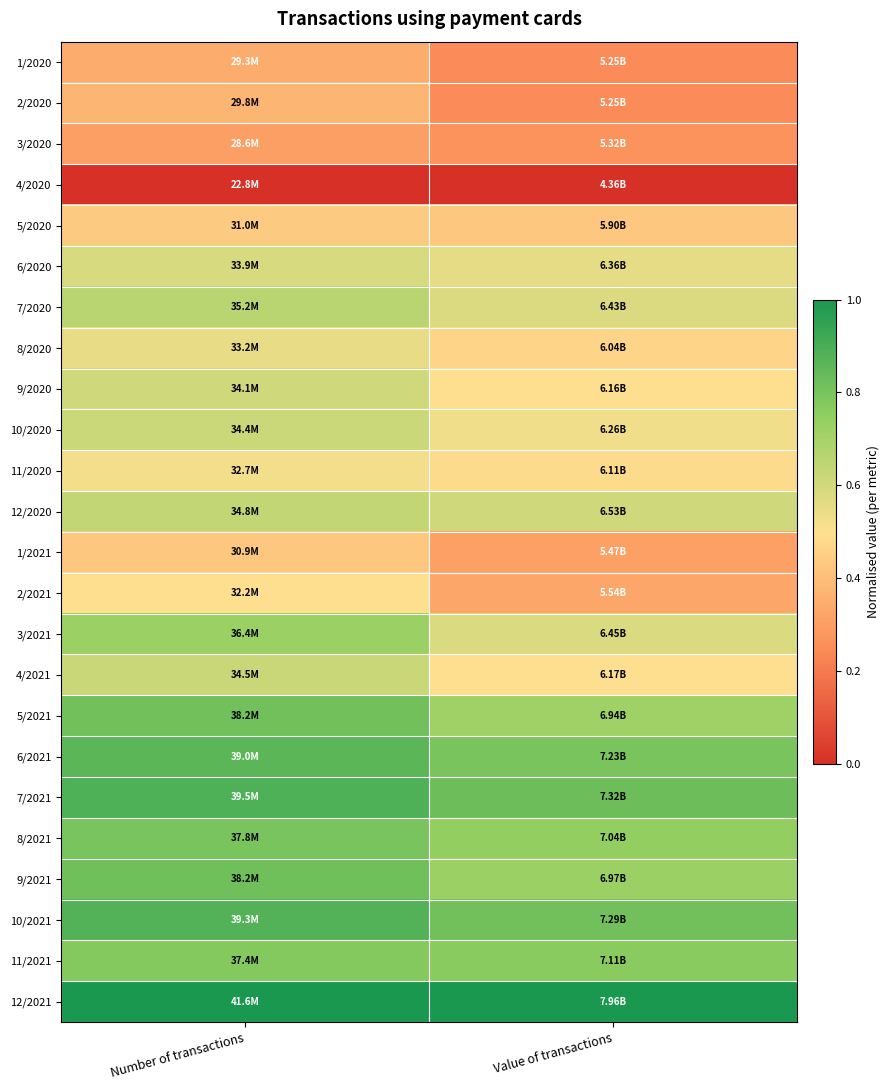

Which label corresponds to the smallest value in the chart?

Number of transactions